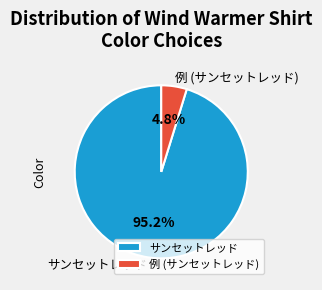

What percentage do サンセットレッド and 例 (サンセットレッド) together represent?

100.0%